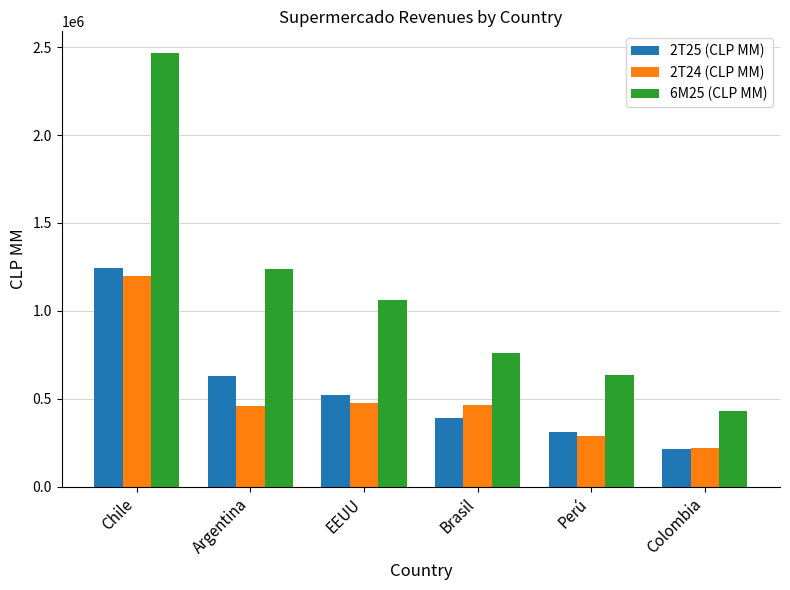

At which label does 2T25 (CLP MM) reach its minimum?

Colombia